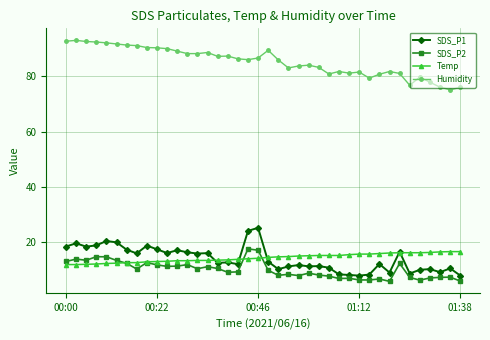

Which series has the largest total across all categories?

Humidity